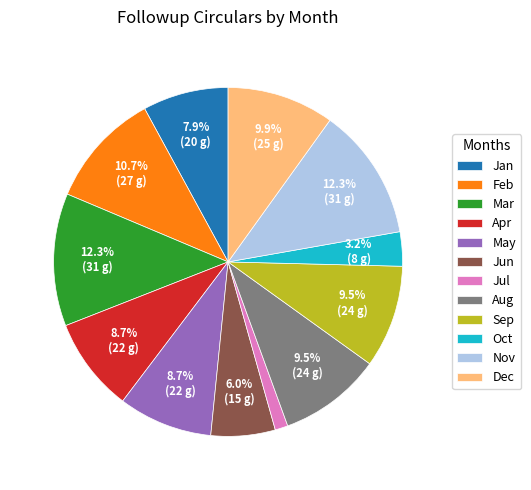

Which slice is the smallest?

Jul